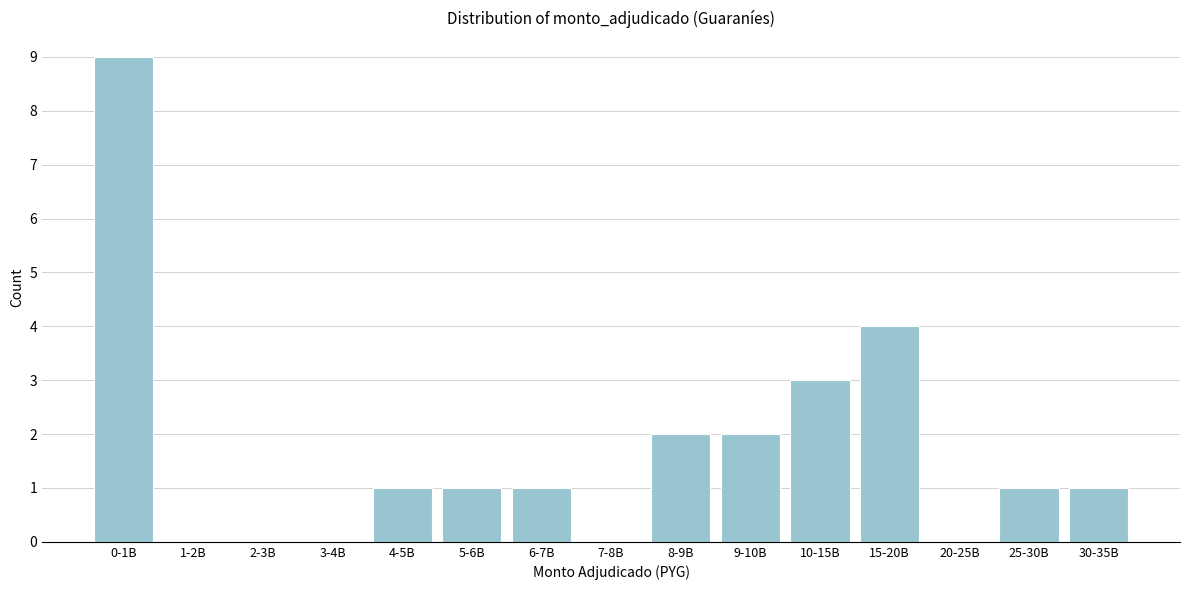

Reading right to left, transcribe all the data shown in this chart.

30-35B=1	25-30B=1	20-25B=0	15-20B=4	10-15B=3	9-10B=2	8-9B=2	7-8B=0	6-7B=1	5-6B=1	4-5B=1	3-4B=0	2-3B=0	1-2B=0	0-1B=9